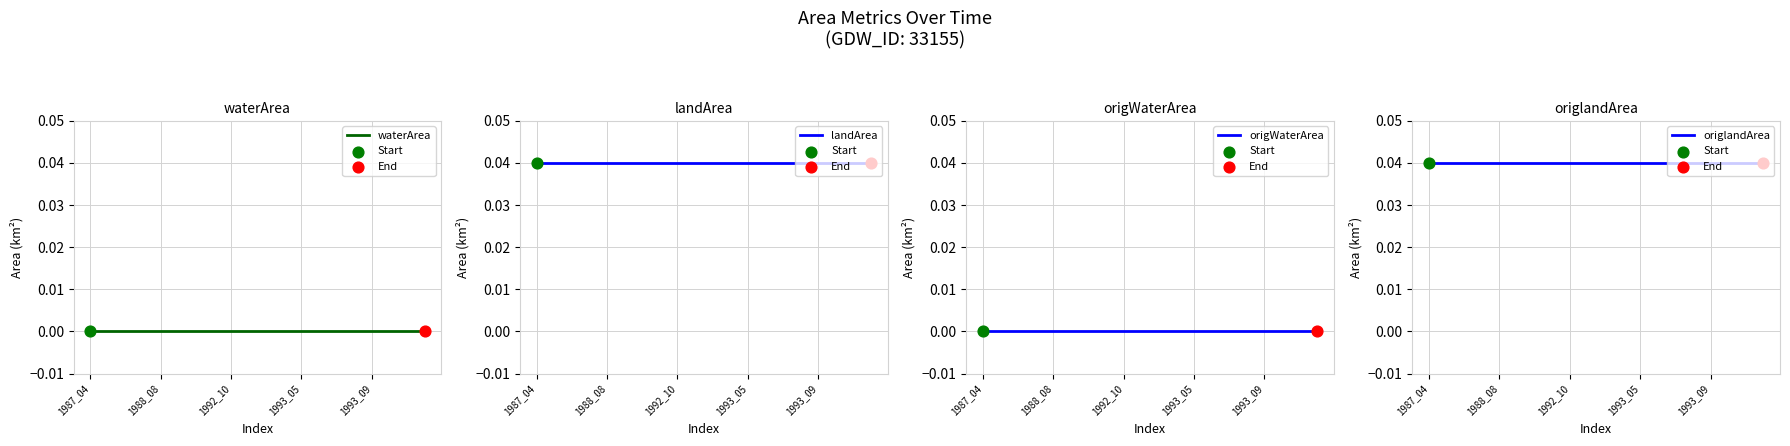

Which series reaches the maximum Y coordinate?

landArea